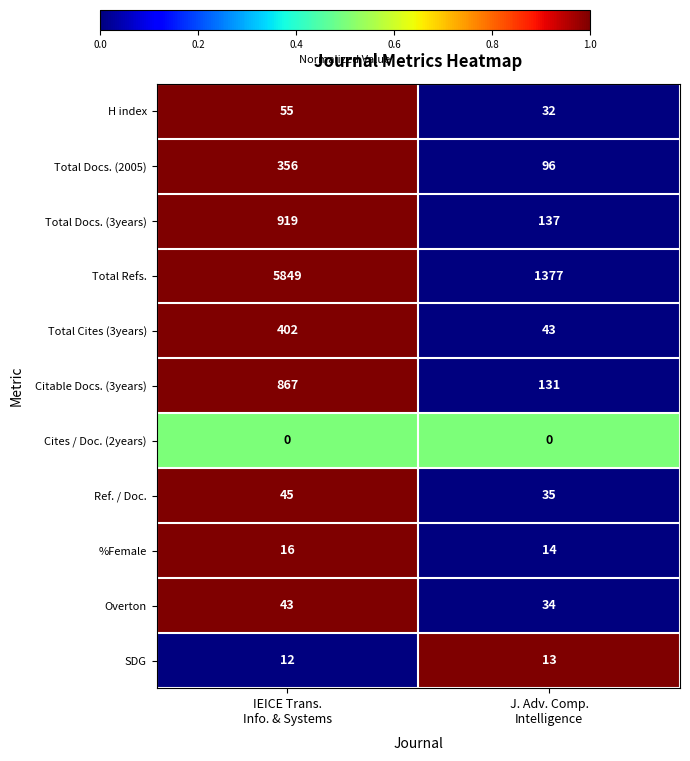

Reading right to left, what are all the values shown in this chart?

H index: 32	55
Total Docs. (2005): 96	356
Total Docs. (3years): 137	919
Total Refs.: 1377	5849
Total Cites (3years): 43	402
Citable Docs. (3years): 131	867
Cites / Doc. (2years): 0	0
Ref. / Doc.: 35	45
%Female: 14	16
Overton: 34	43
SDG: 13	12